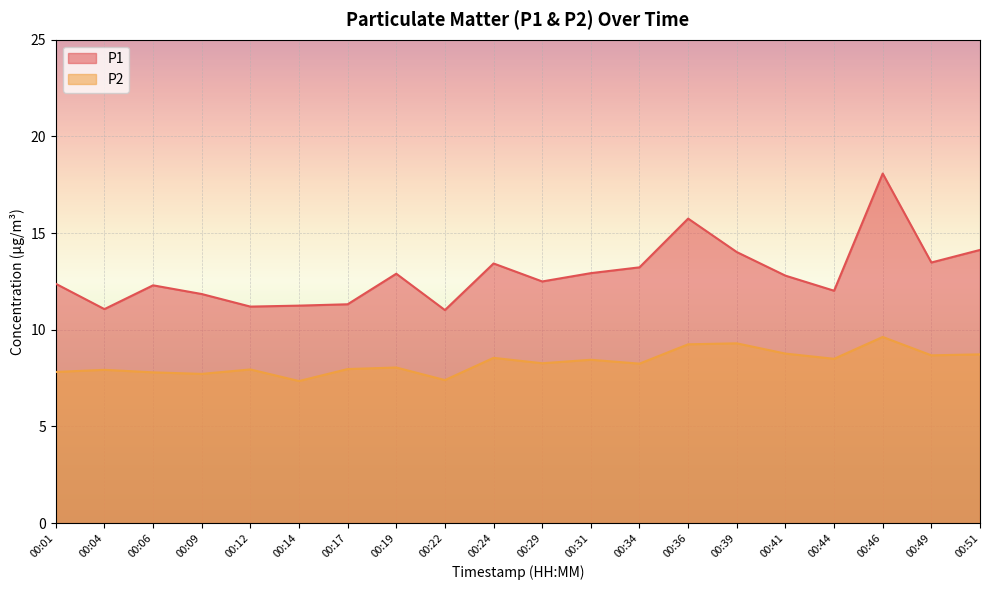

What is the value of the P2 point at the 6th from the left?

7.3